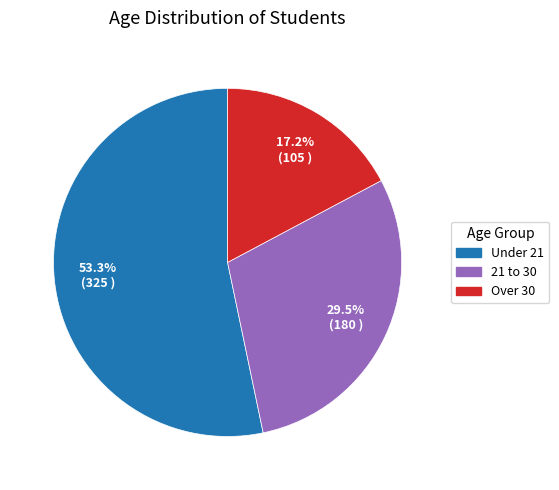

Is the sum of 21 to 30 and Under 21 greater than half?

Yes